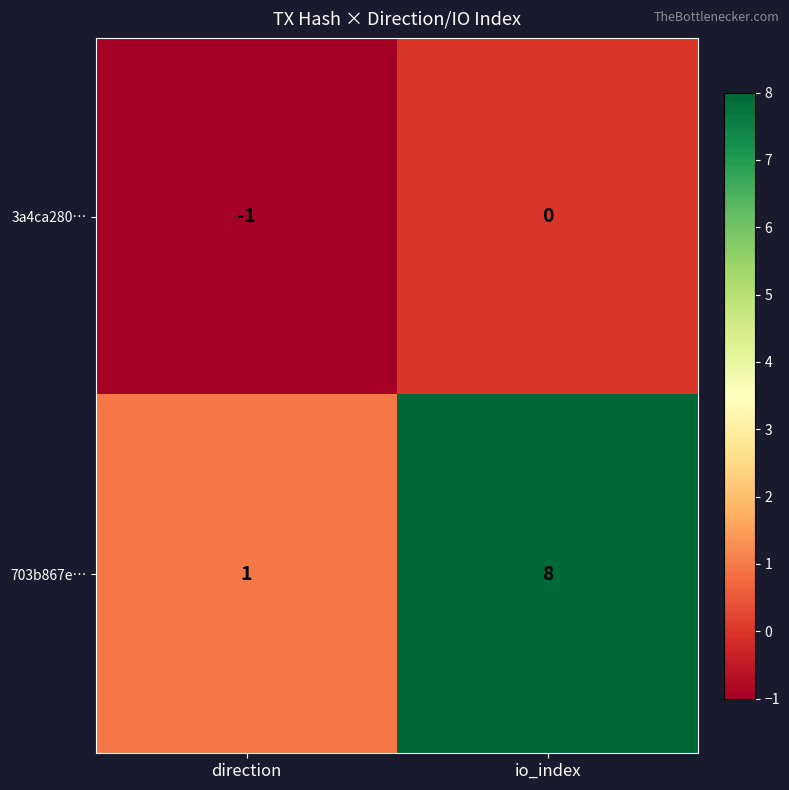

True or false: 703b867e… has a value of 8 at io_index.

True